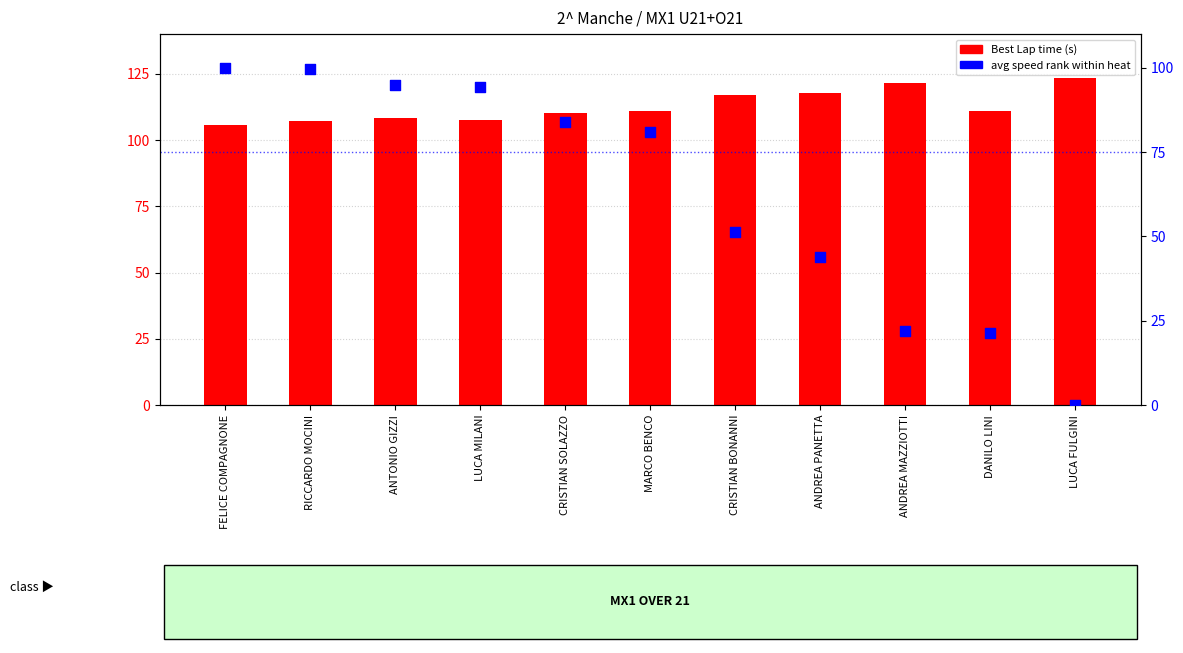

At how many categories does at least one series exceed 116?

4